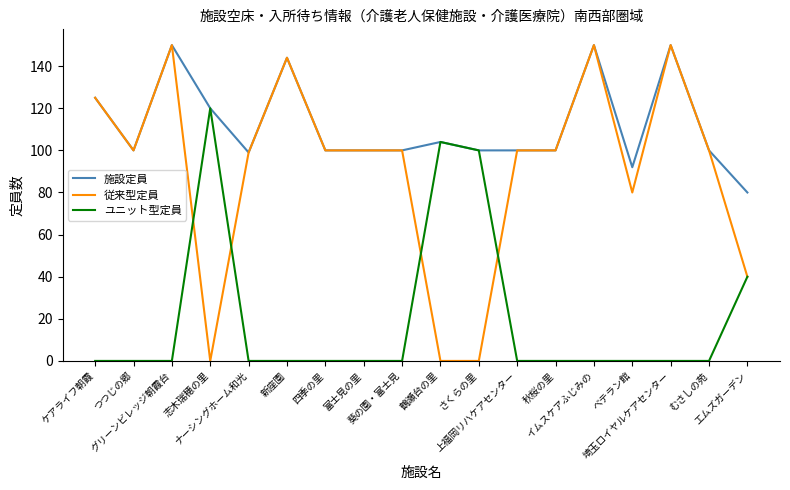

Which series has the largest total across all categories?

施設定員